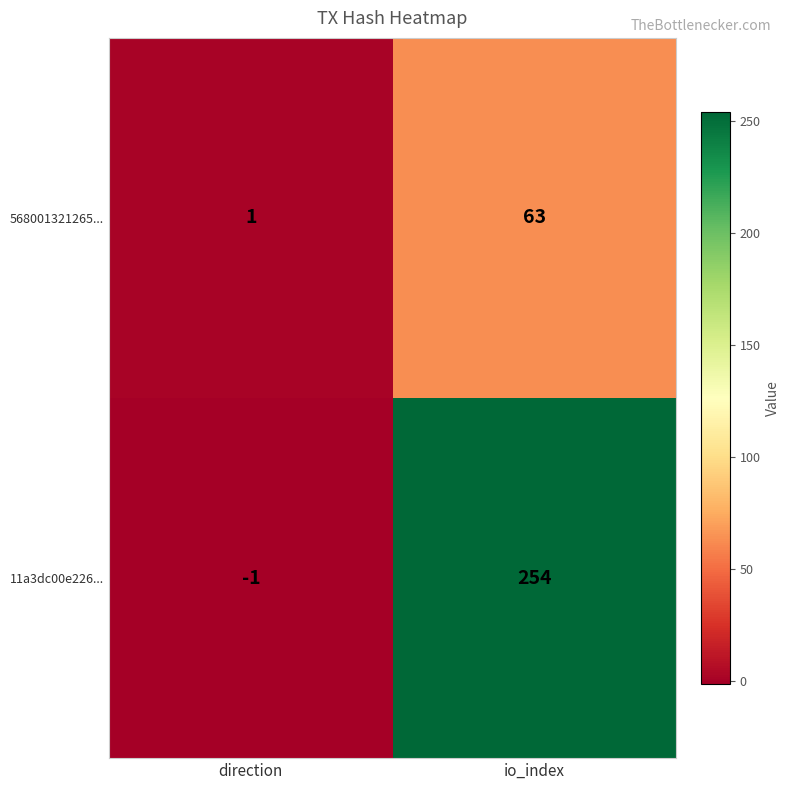

Rank the categories by 11a3dc00e226... value from lowest to highest.

direction, io_index